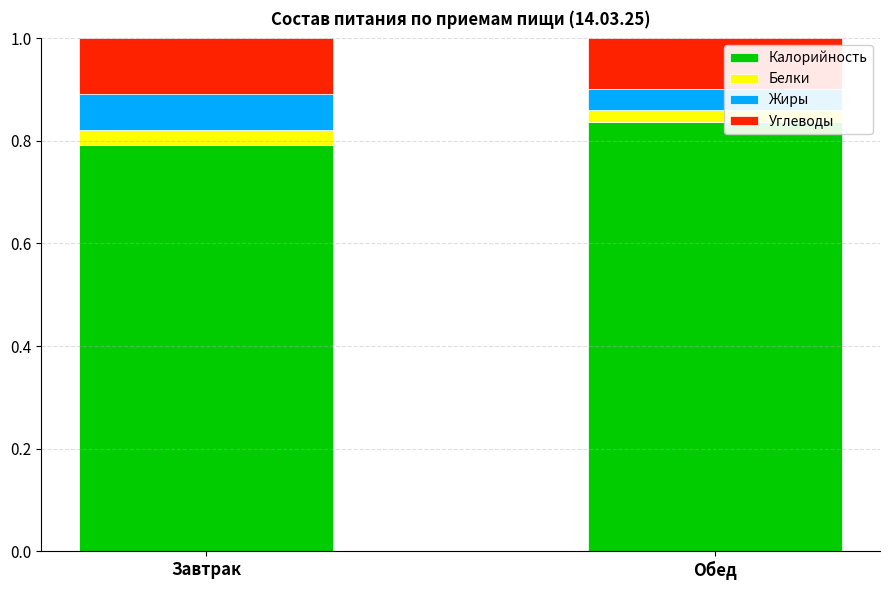

Are the bars grouped side by side (vs. stacked)?

No